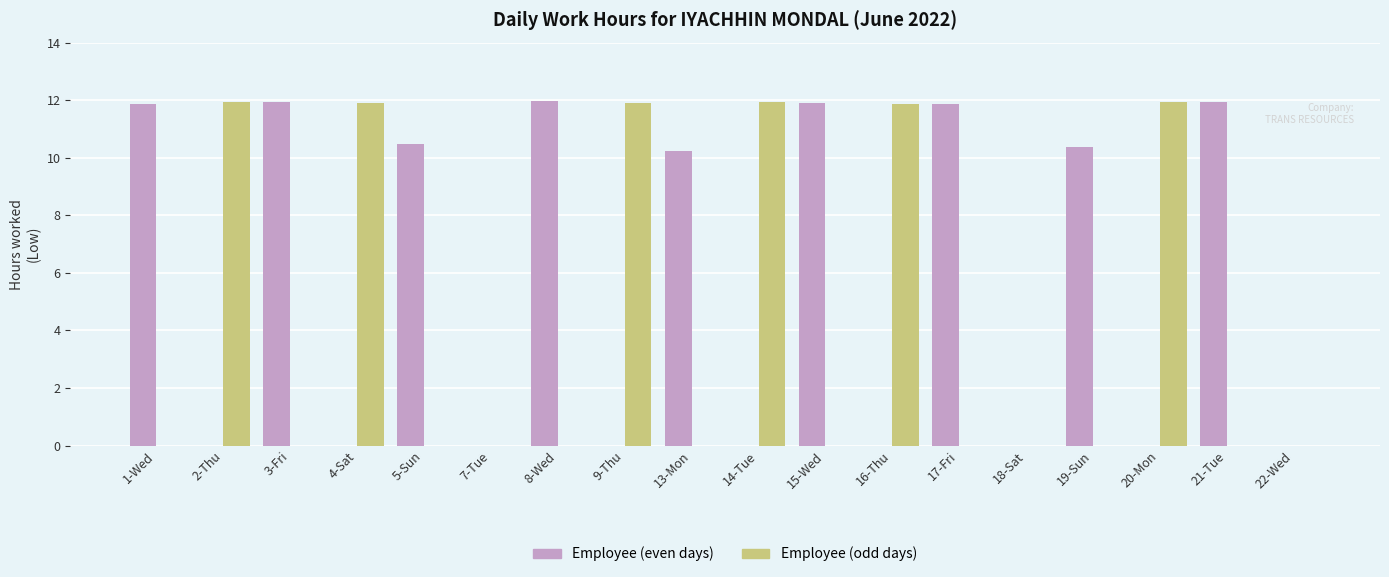

What is the total value across all series at 20-Mon?

11.9